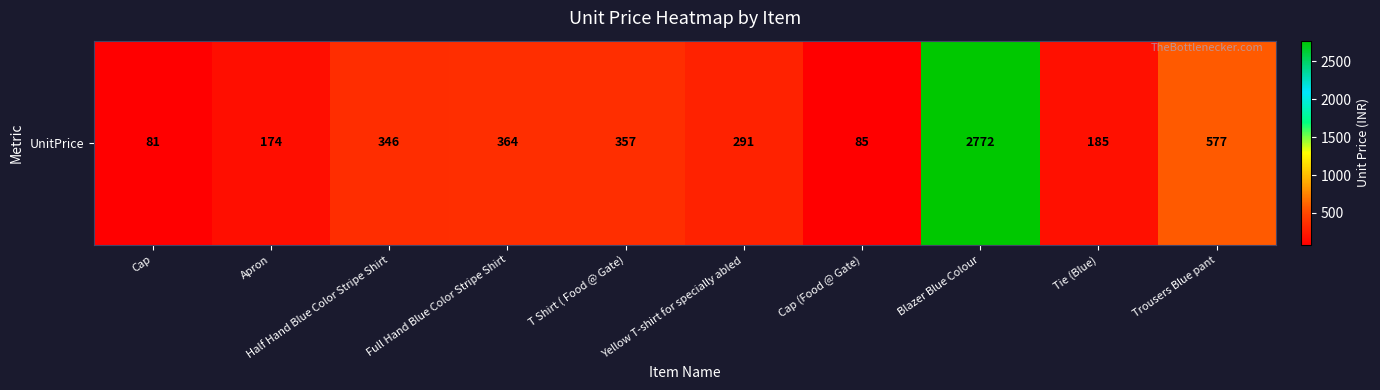

What is the ratio of the value at Half Hand Blue Color Stripe Shirt to the value at Blazer Blue Colour?

0.1